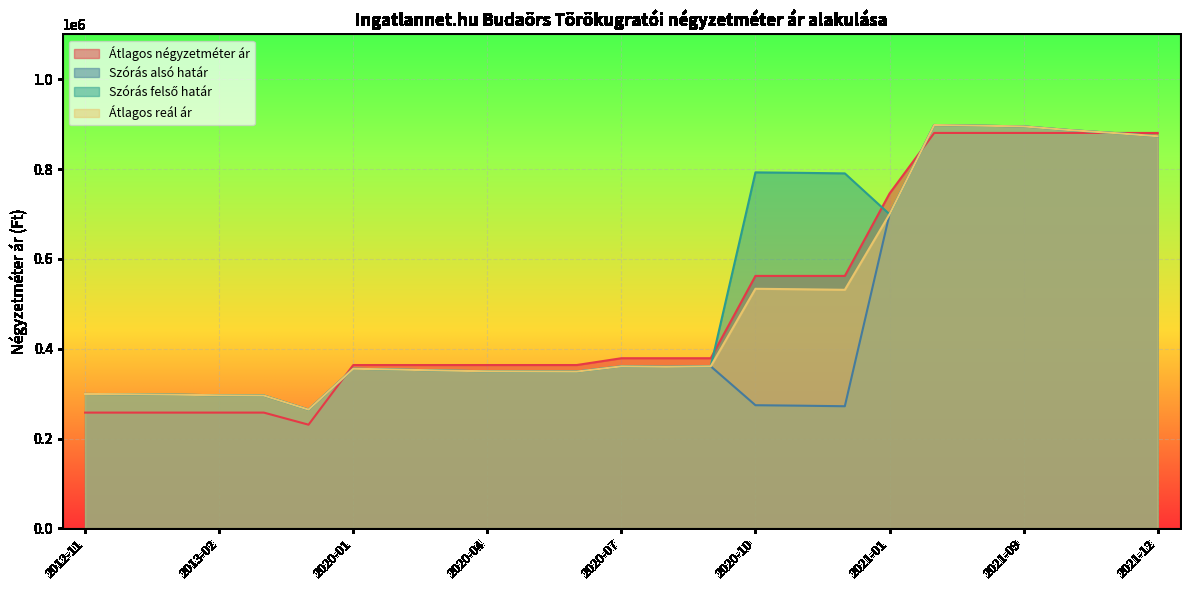

What is the minimum value for Átlagos reál ár?

264342